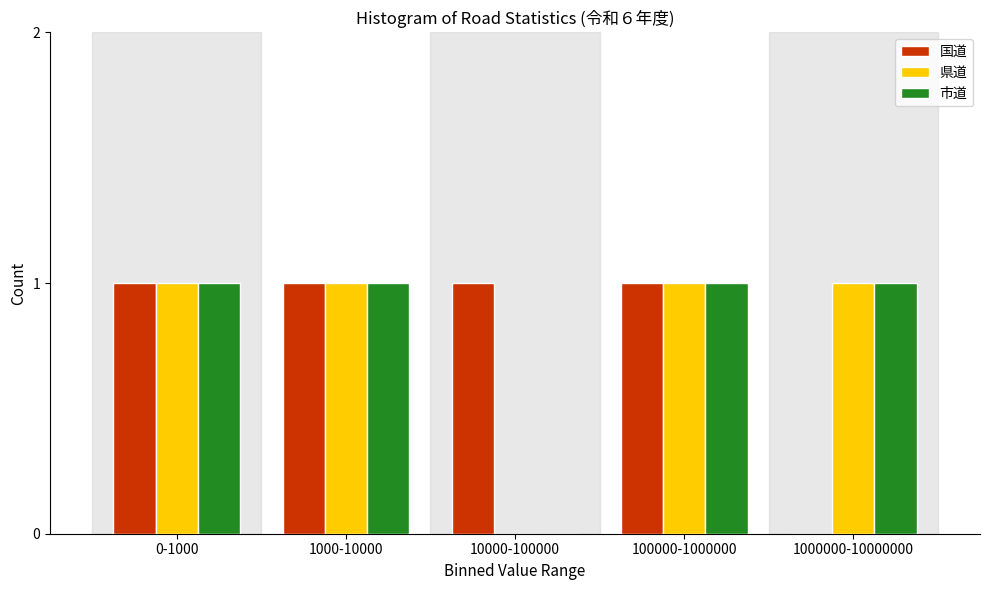

Reading right to left, what are all the values shown in this chart?

国道: 1000000-10000000=0	100000-1000000=1	10000-100000=1	1000-10000=1	0-1000=1
県道: 1000000-10000000=1	100000-1000000=1	10000-100000=0	1000-10000=1	0-1000=1
市道: 1000000-10000000=1	100000-1000000=1	10000-100000=0	1000-10000=1	0-1000=1